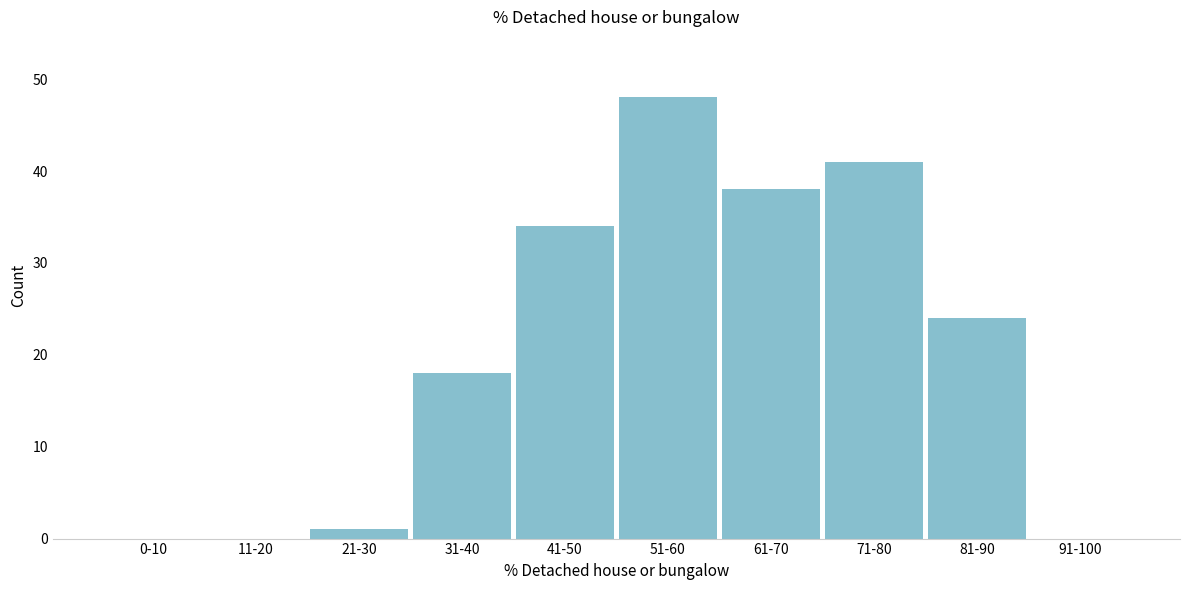

Reading right to left, list all the values displayed in this chart.

91-100=0	81-90=24	71-80=41	61-70=38	51-60=48	41-50=34	31-40=18	21-30=1	11-20=0	0-10=0